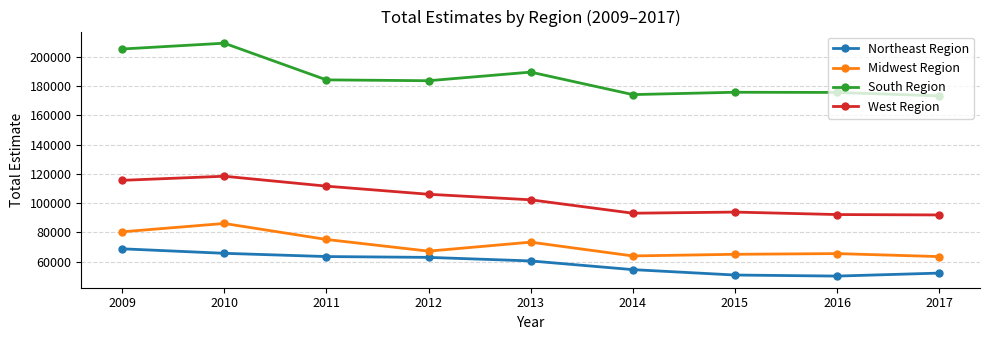

What is the difference between the highest and lowest values at 2012?

120976